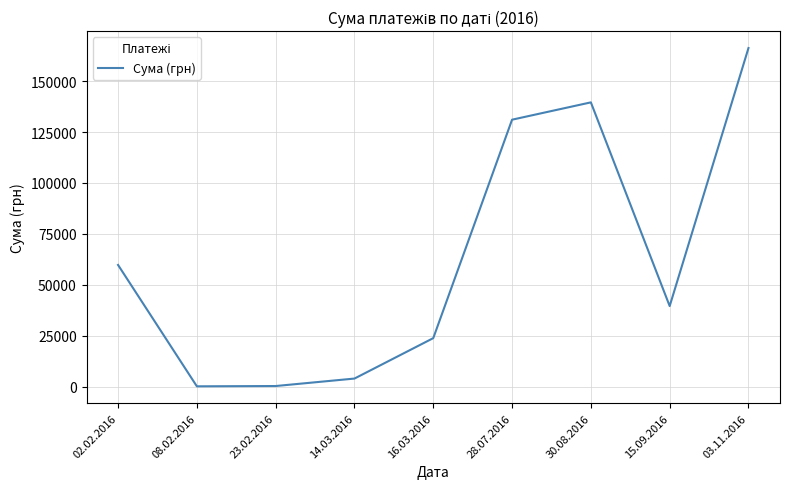

Is it true that the value at 16.03.2016 is 13885.4?

False